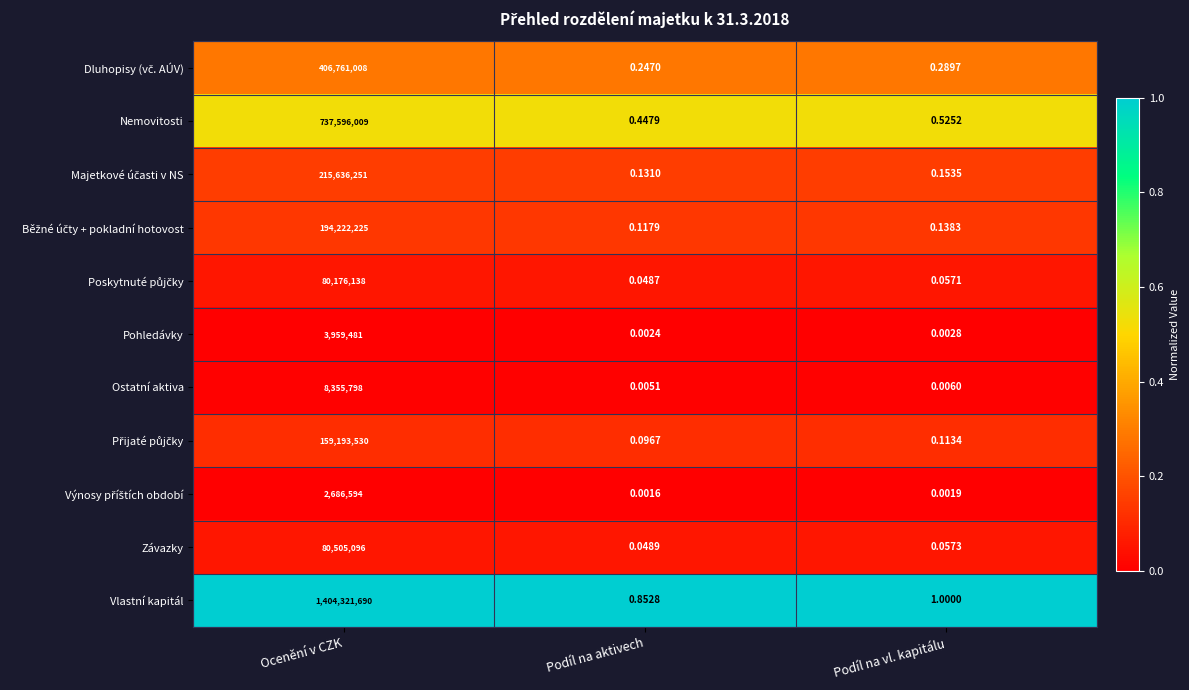

Rank the categories by Závazky value from lowest to highest.

Podíl na aktivech, Podíl na vl. kapitálu, Ocenění v CZK